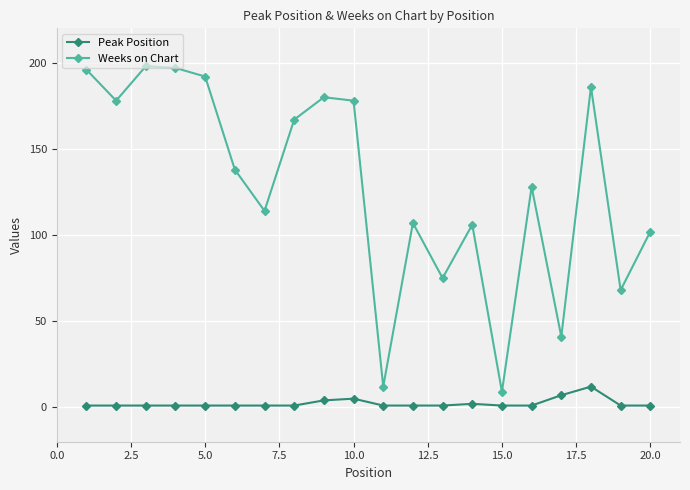

Reading right to left, what are all the values shown in this chart?

Peak Position: 1	1	12	7	1	1	2	1	1	1	5	4	1	1	1	1	1	1	1	1
Weeks on Chart: 102	68	186	41	128	9	106	75	107	12	178	180	167	114	138	192	197	198	178	196